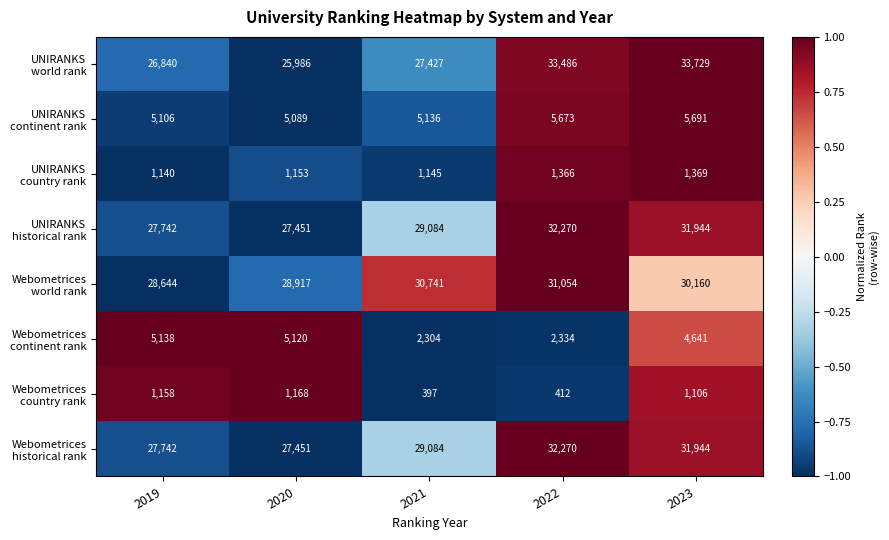

At which category is the sum across all series the highest?

2023